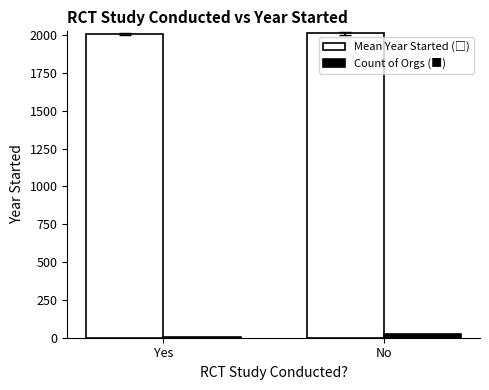

What is the greatest value displayed?

2010.9